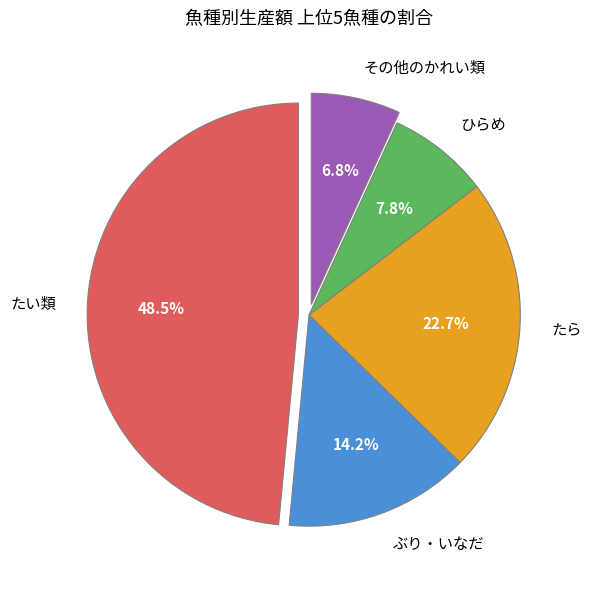

What is the smallest slice in the pie chart?

その他のかれい類